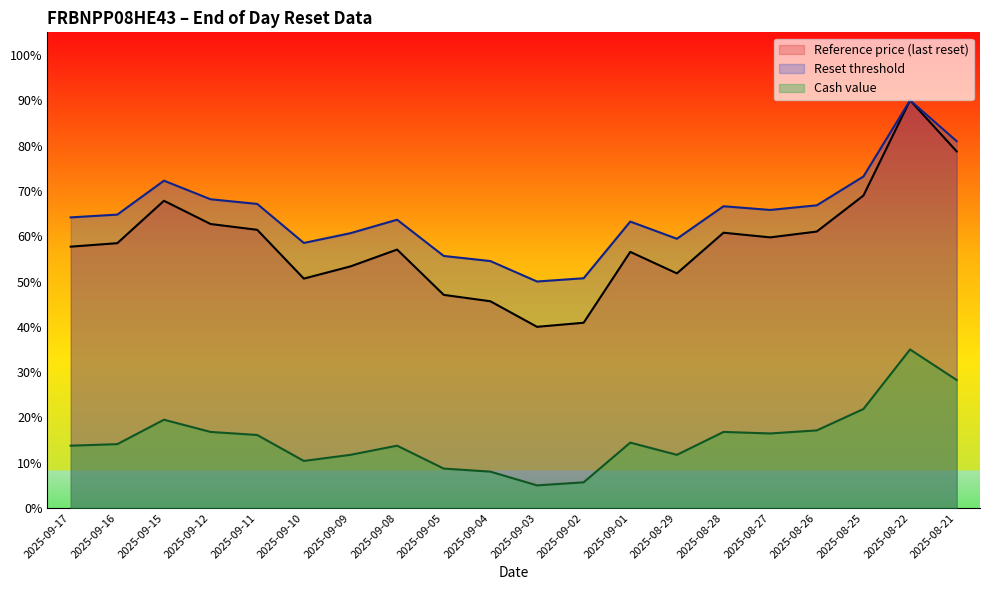

Reading left to right, what are all the values shown in this chart?

Reset threshold: 57.7	58.5	67.8	62.7	61.4	50.6	53.3	57.1	47.1	45.6	40.0	40.9	56.5	51.8	60.8	59.7	61.0	69.0	90.0	78.7
Reference price (last reset): 64.2	64.8	72.3	68.2	67.1	58.5	60.7	63.6	55.6	54.5	50.0	50.7	63.2	59.4	66.6	65.8	66.8	73.2	90.0	81.0
Cash value: 13.8	14.1	19.5	16.8	16.1	10.4	11.7	13.8	8.7	8.0	5.0	5.7	14.4	11.7	16.8	16.5	17.1	21.9	35.0	28.3